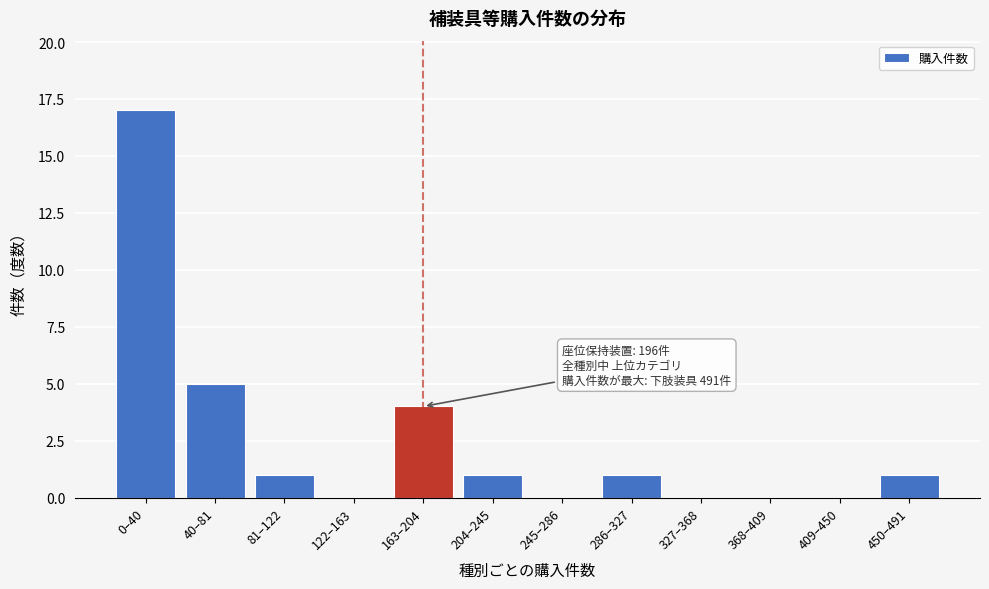

Reading left to right, list all the values displayed in this chart.

0–40=17	40–81=5	81–122=1	122–163=0	163–204=4	204–245=1	245–286=0	286–327=1	327–368=0	368–409=0	409–450=0	450–491=1